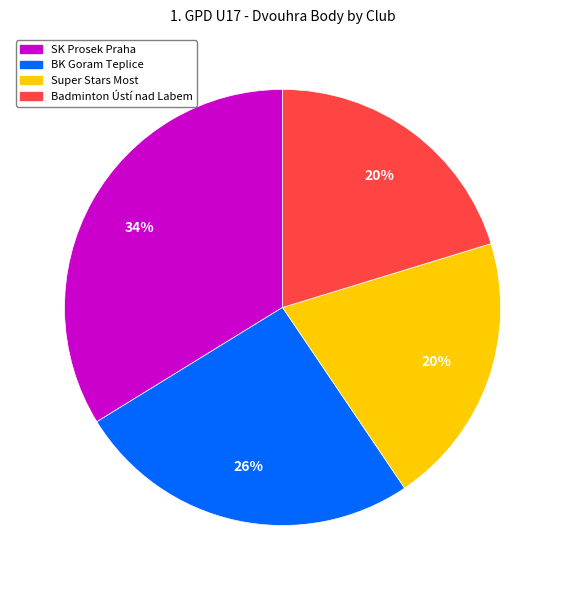

Do Badminton Ústí nad Labem and SK Prosek Praha together represent more than half of the pie?

Yes